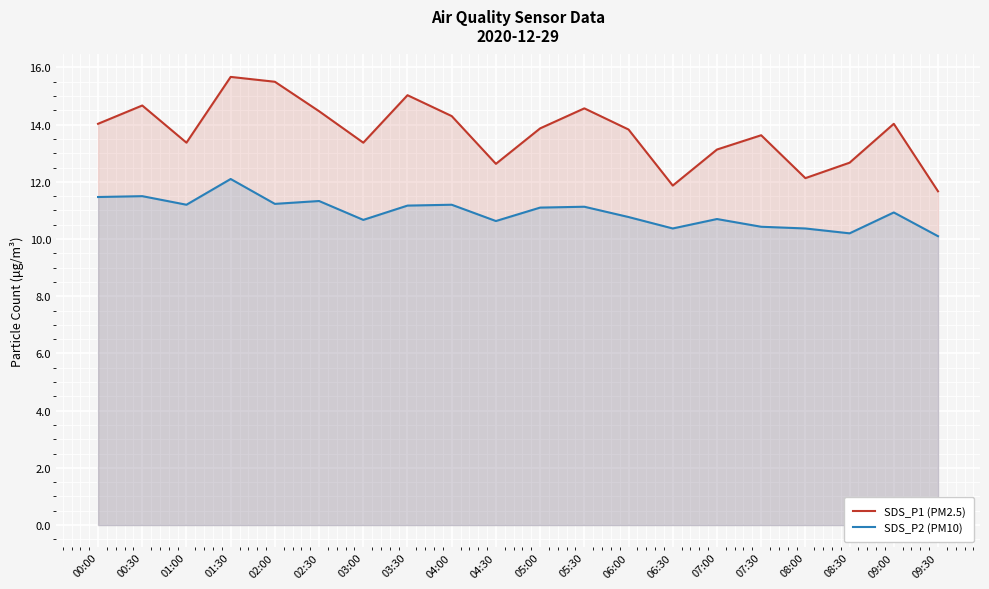

Where is the first local maximum for SDS_P2 (PM10)?

00:30